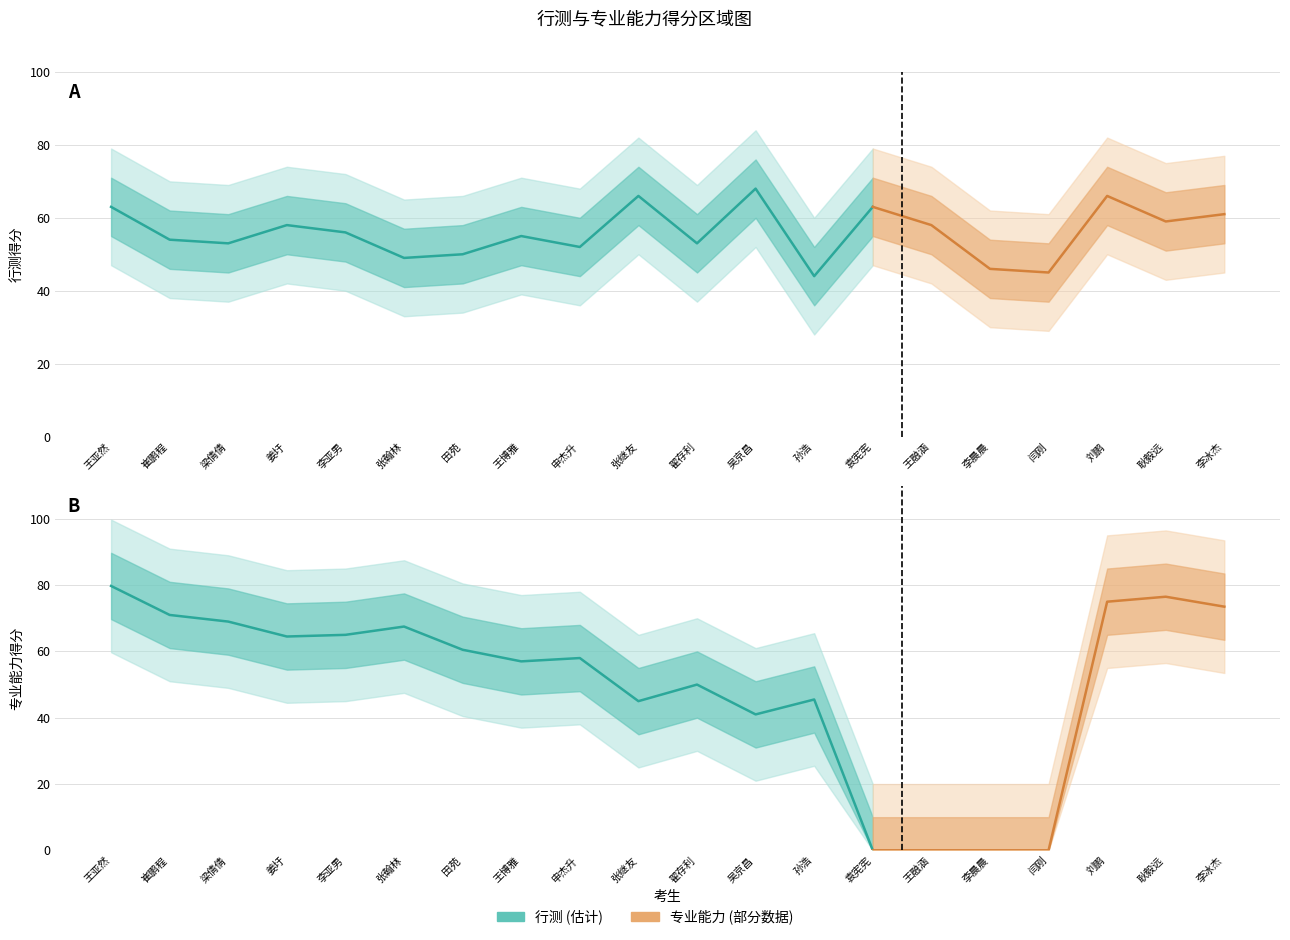

True or false: 行测 and 专业能力 intersect in this chart.

True